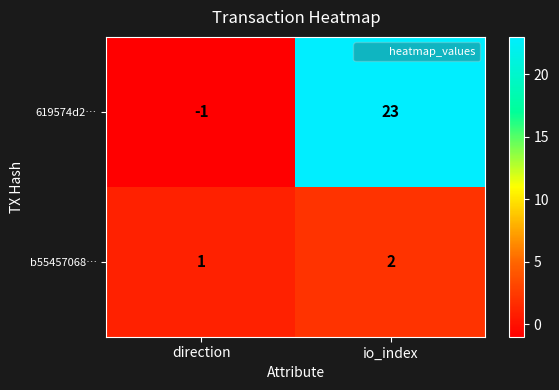

Is it true that 619574d2… equals -1 at direction?

True